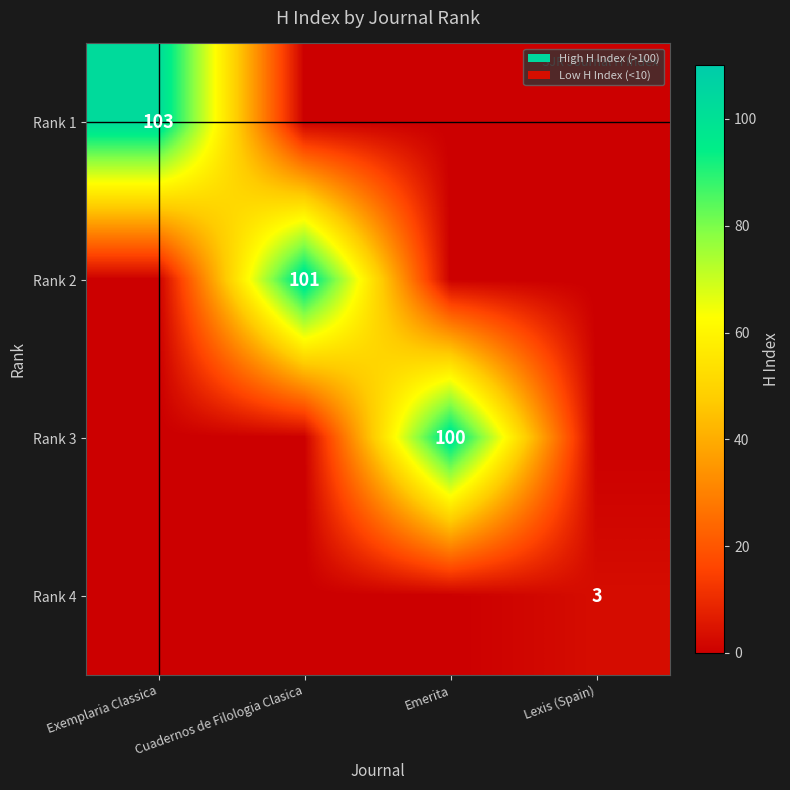

Is it true that Rank 2 equals 167 at Cuadernos de Filologia Clasica?

False